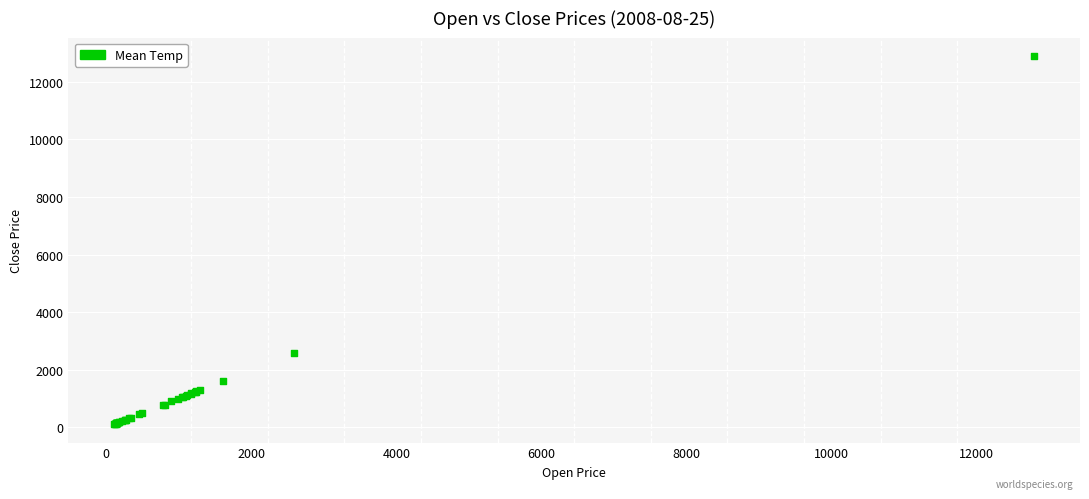

What Y value in the scatter plot is closest to 6505?

2588.7